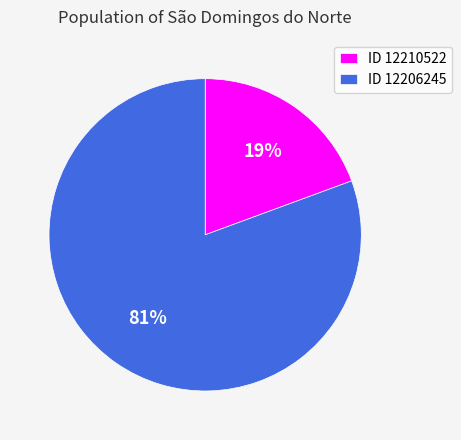

To the nearest percent, what is the average slice percentage?

50%